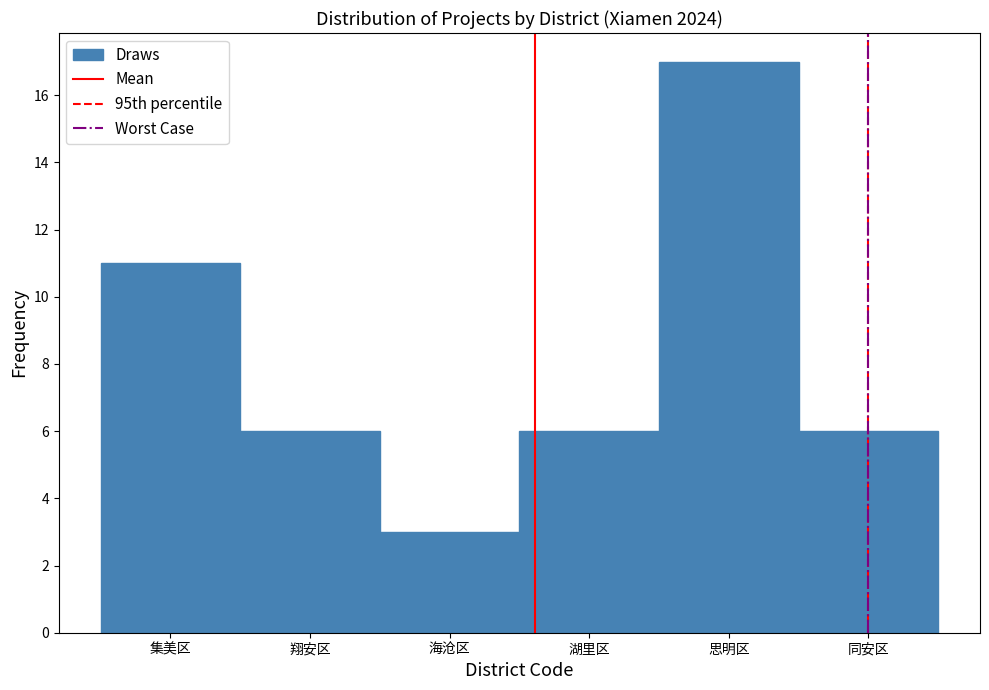

Reading left to right, what are all the values shown in this chart?

集美区=11	翔安区=6	海沧区=3	湖里区=6	思明区=17	同安区=6